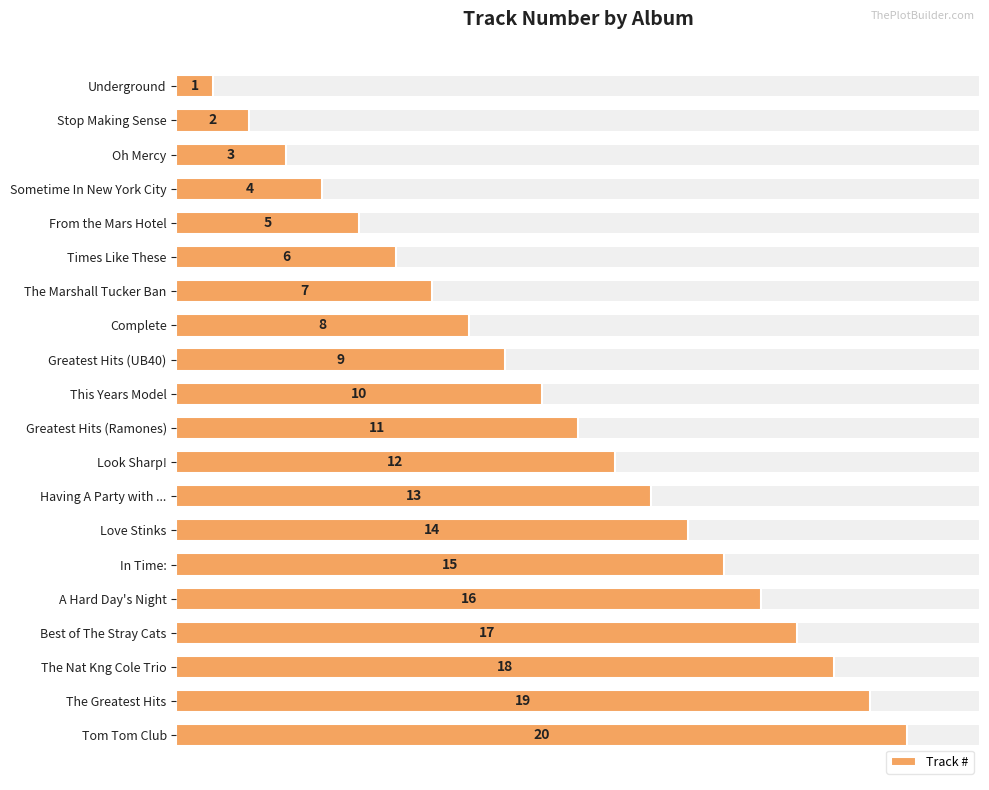

How many data points are less than 11?

10